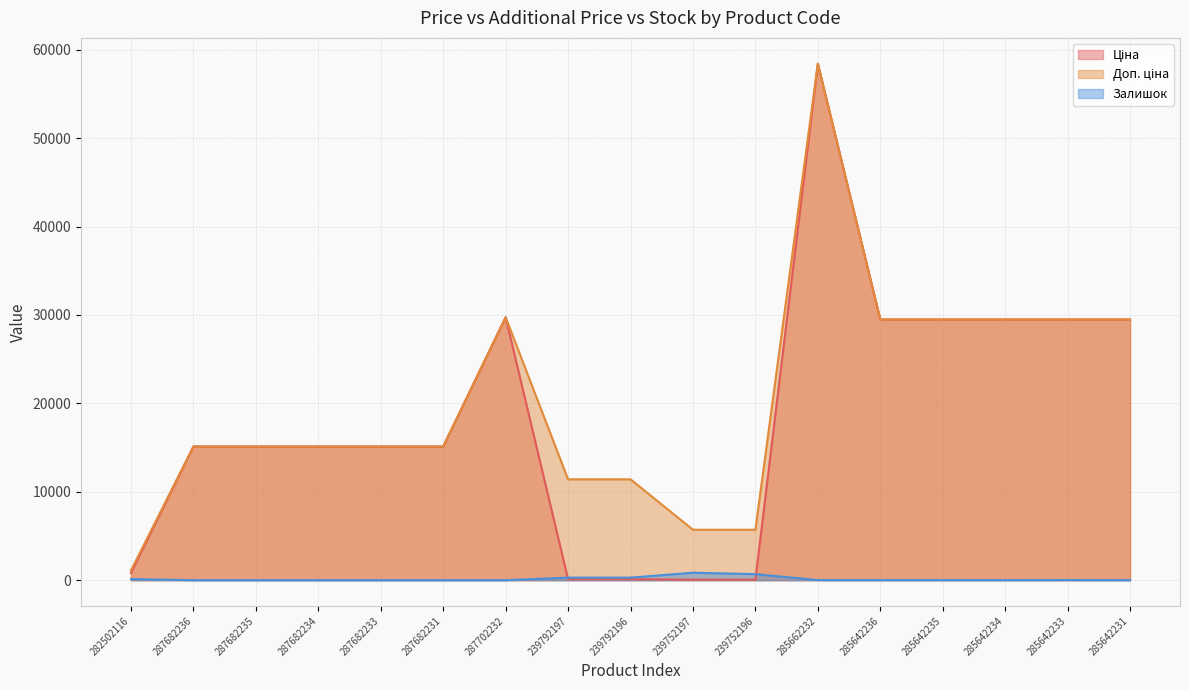

True or false: Ціна has a value of 15120.0 at 287682235.

True